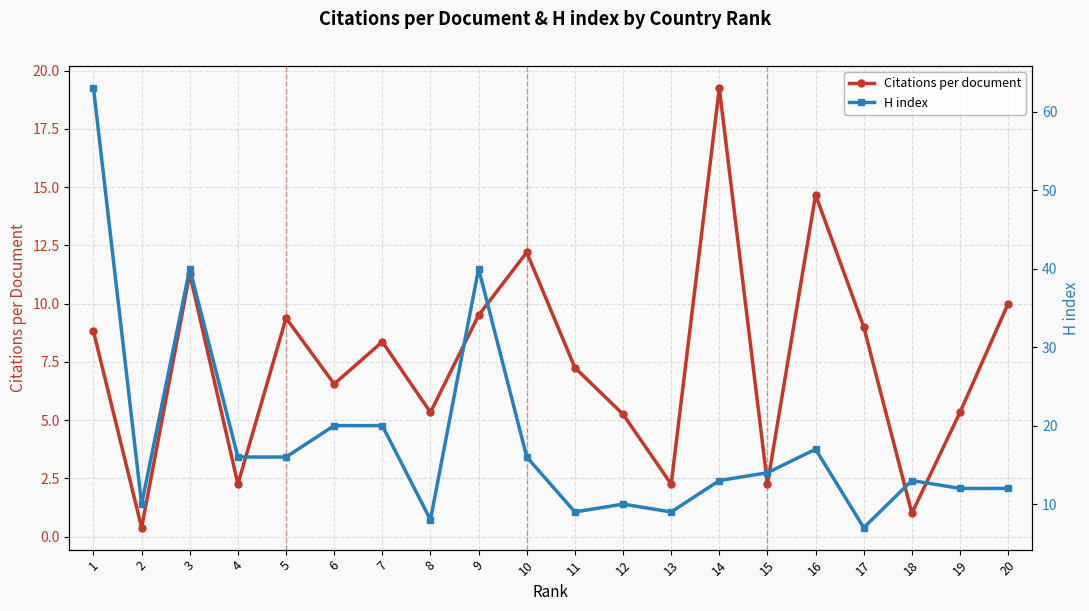

Reading right to left, transcribe all the data shown in this chart.

Citations per document: 20=10.0	19=5.3	18=1.0	17=9.0	16=14.7	15=2.2	14=19.2	13=2.2	12=5.2	11=7.2	10=12.2	9=9.5	8=5.3	7=8.4	6=6.5	5=9.4	4=2.2	3=11.3	2=0.4	1=8.8
H index: 20=12.0	19=12.0	18=13.0	17=7.0	16=17.0	15=14.0	14=13.0	13=9.0	12=10.0	11=9.0	10=16.0	9=40.0	8=8.0	7=20.0	6=20.0	5=16.0	4=16.0	3=40.0	2=10.0	1=63.0